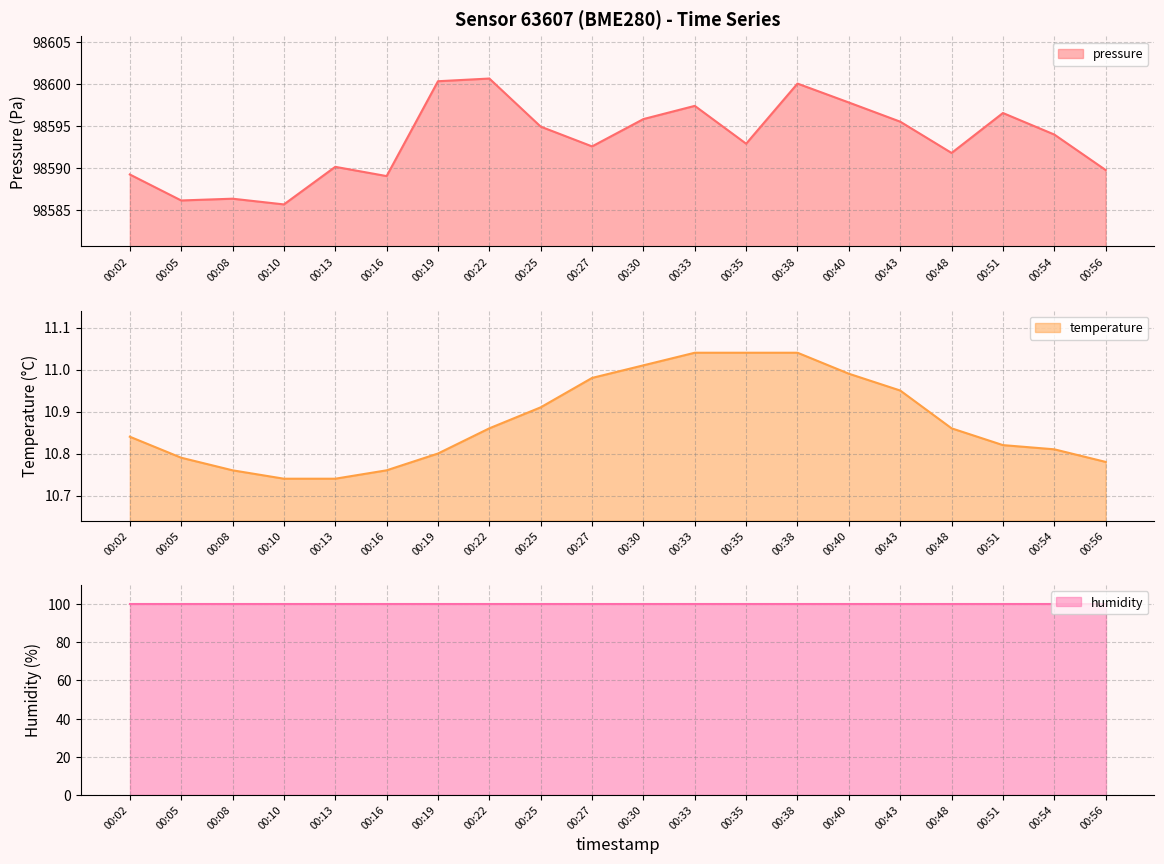

How many interior local peaks does the pressure series have?

6